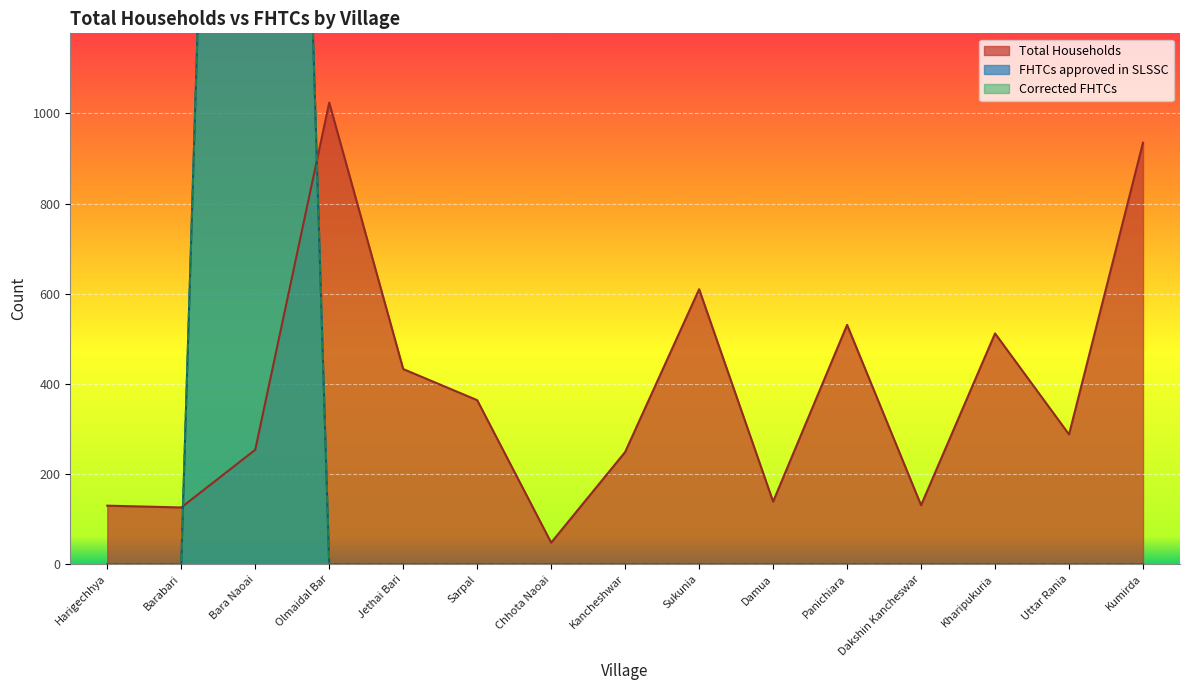

Is it true that FHTCs approved in SLSSC equals 3560 at Panichiara?

False